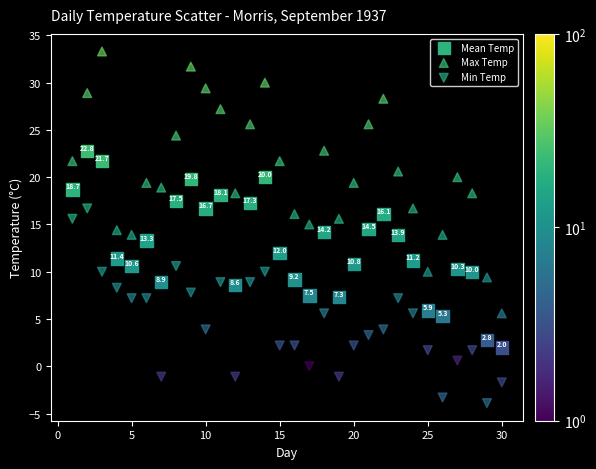

What are all the series names shown in the legend?

Mean Temp, Max Temp, Min Temp